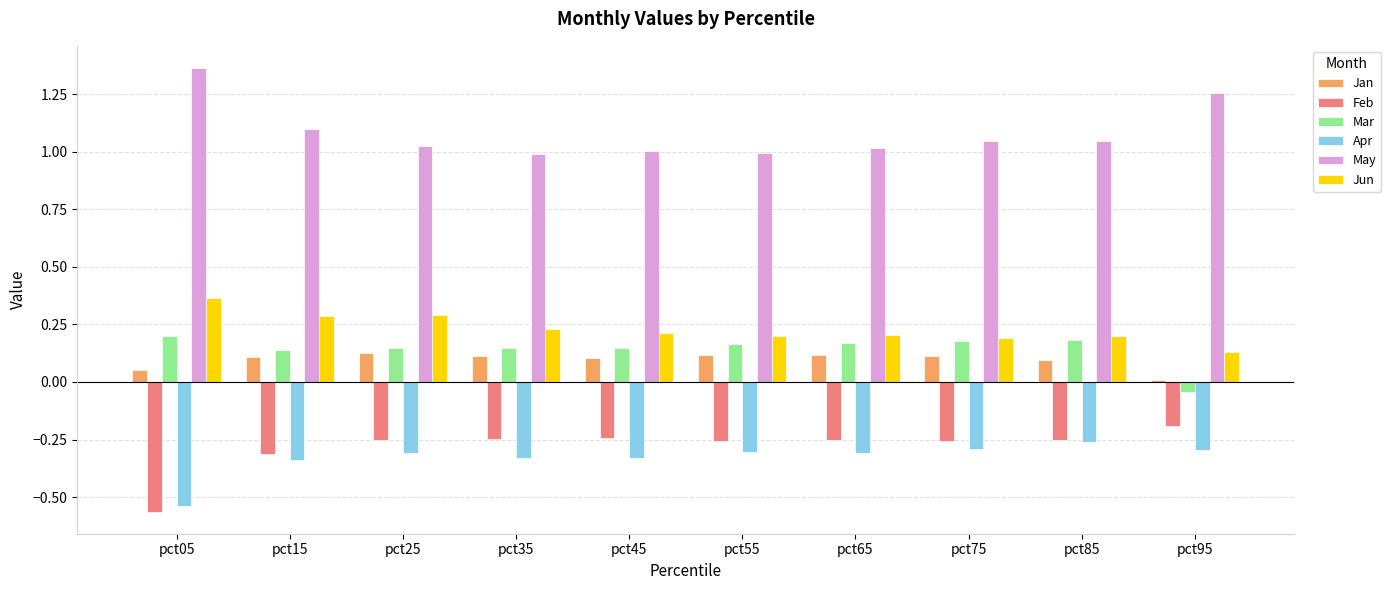

Which series has the largest total across all categories?

May